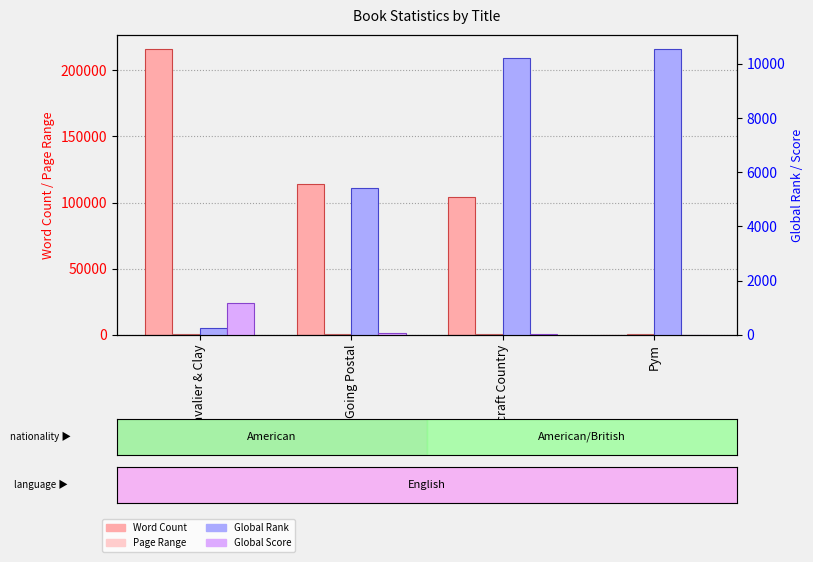

What is the total value across all series at Pym?

10890